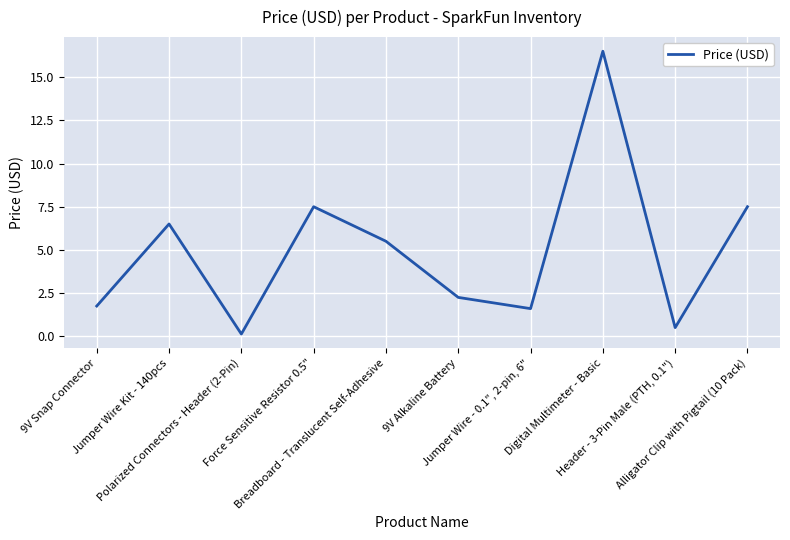

What is the difference between the second highest and second lowest values?

7.0